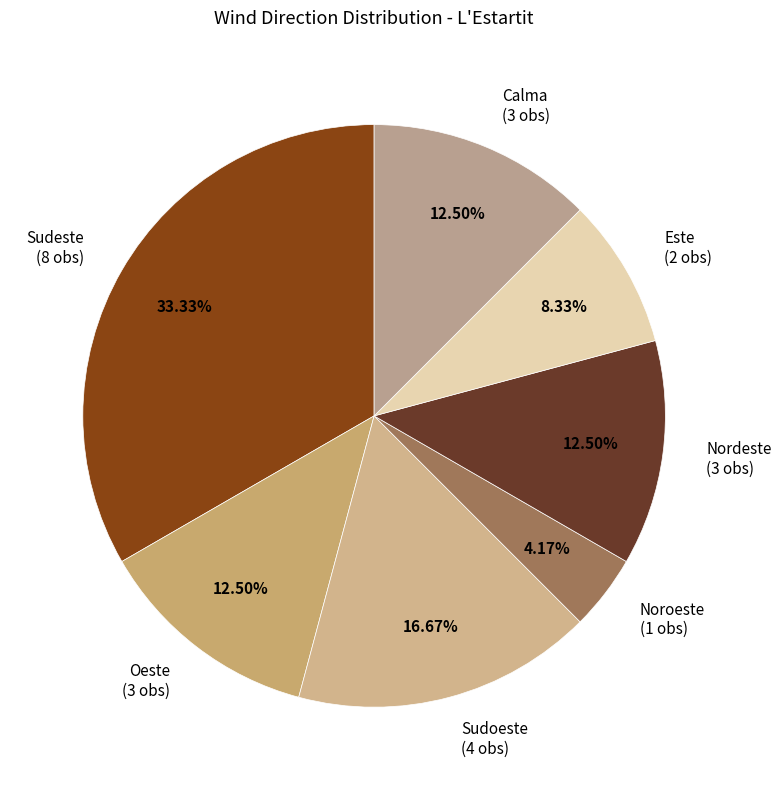

Is it true that Sudeste is 33% of the pie?

True